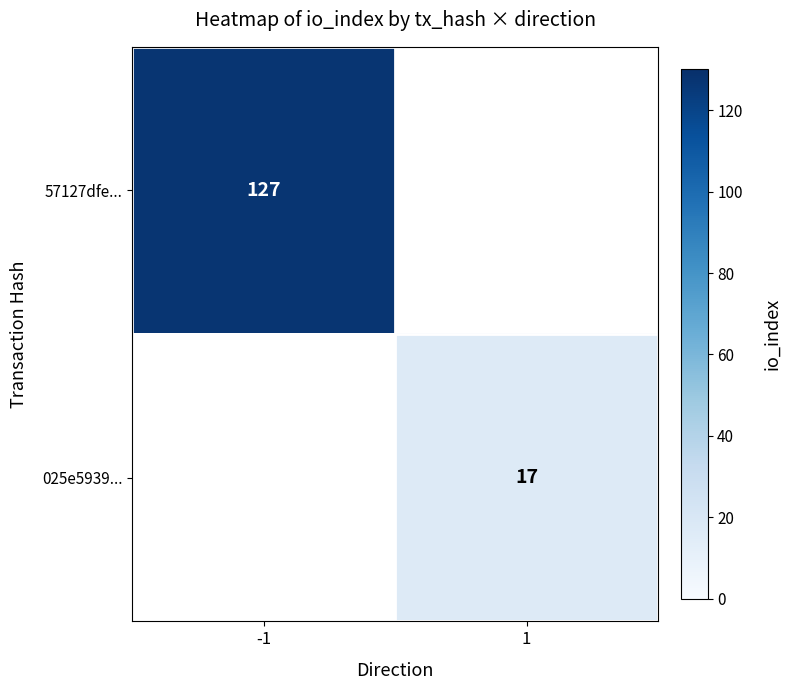

The value of 025e5939... at 1 is 6. True or false?

False